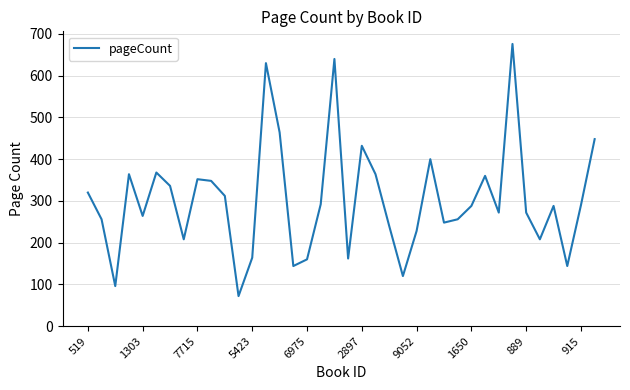

What is the difference between the maximum and minimum values?

604